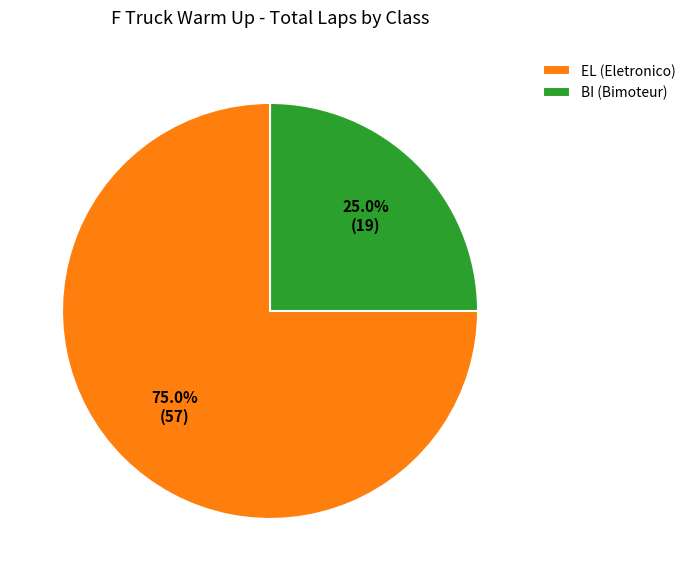

Between EL (Eletronico) and BI (Bimoteur), which is larger?

EL (Eletronico)